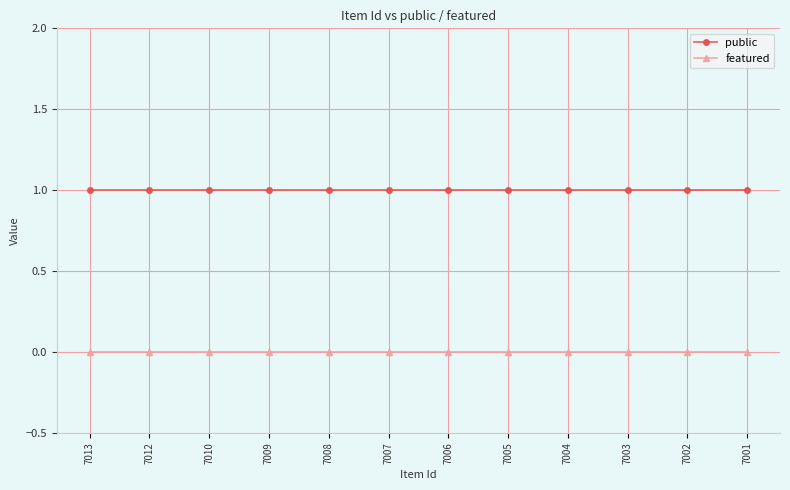

What are all the series names shown in the legend?

public, featured